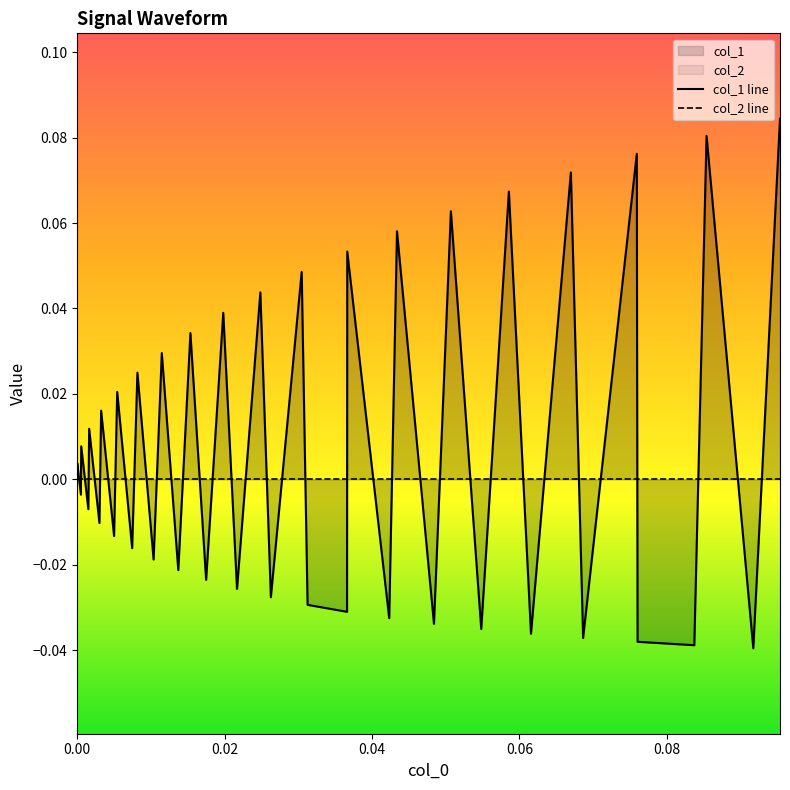

What are all the series names shown in the legend?

col_1 line, col_2 line